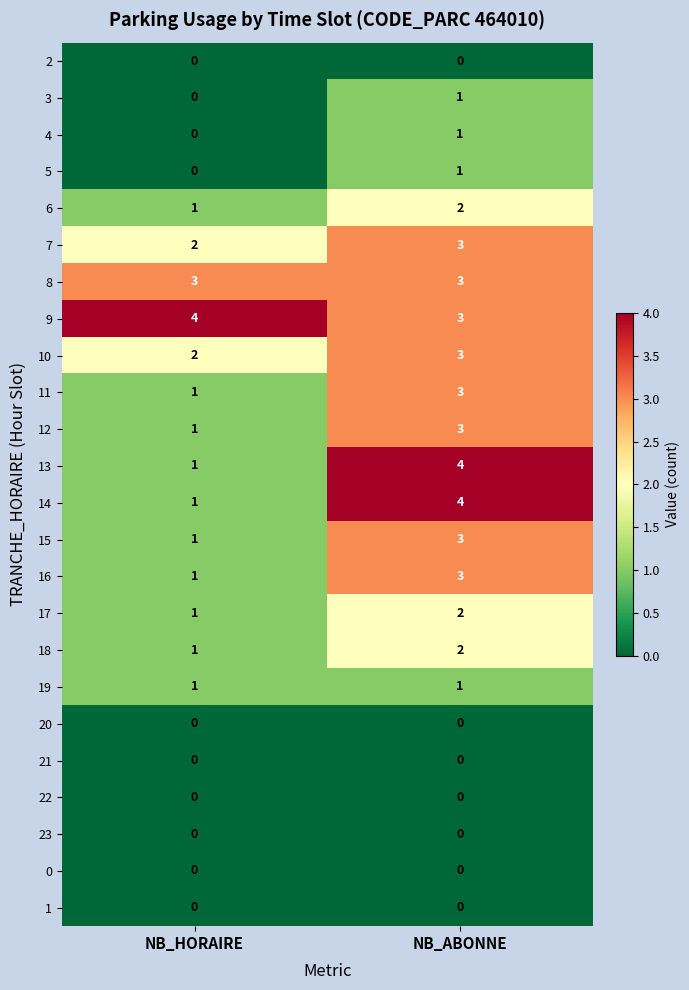

What is the sum of the 15 values at NB_ABONNE and NB_HORAIRE?

4